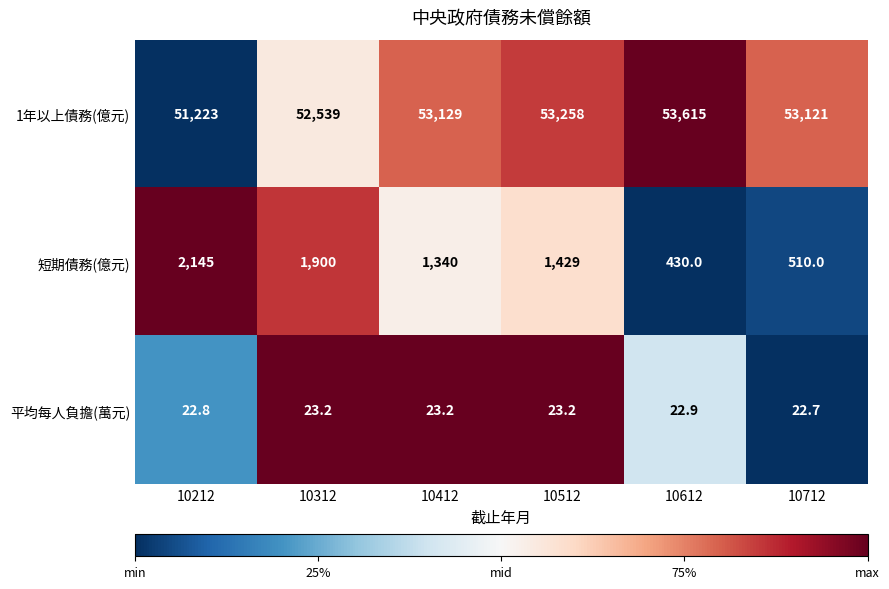

Which series changed the most between 10312 and 10712?

短期債務(億元)